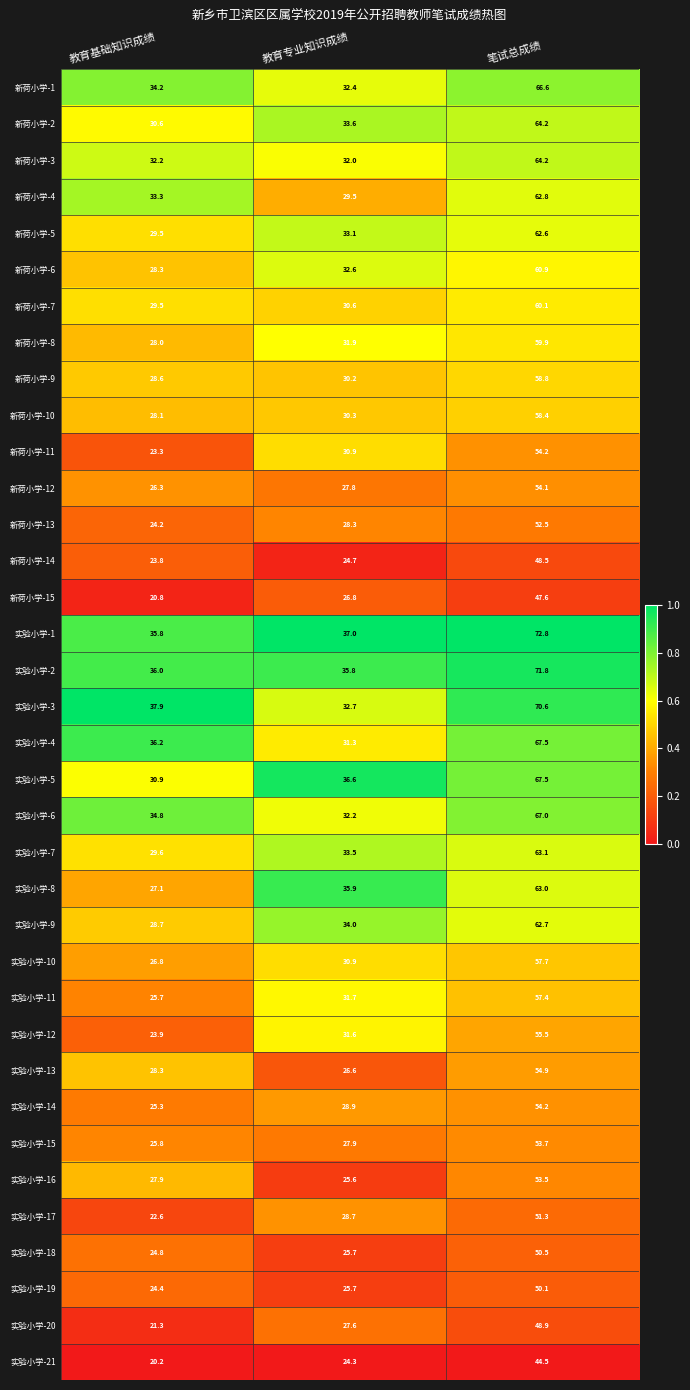

Which label corresponds to the largest value in the chart?

笔试总成绩